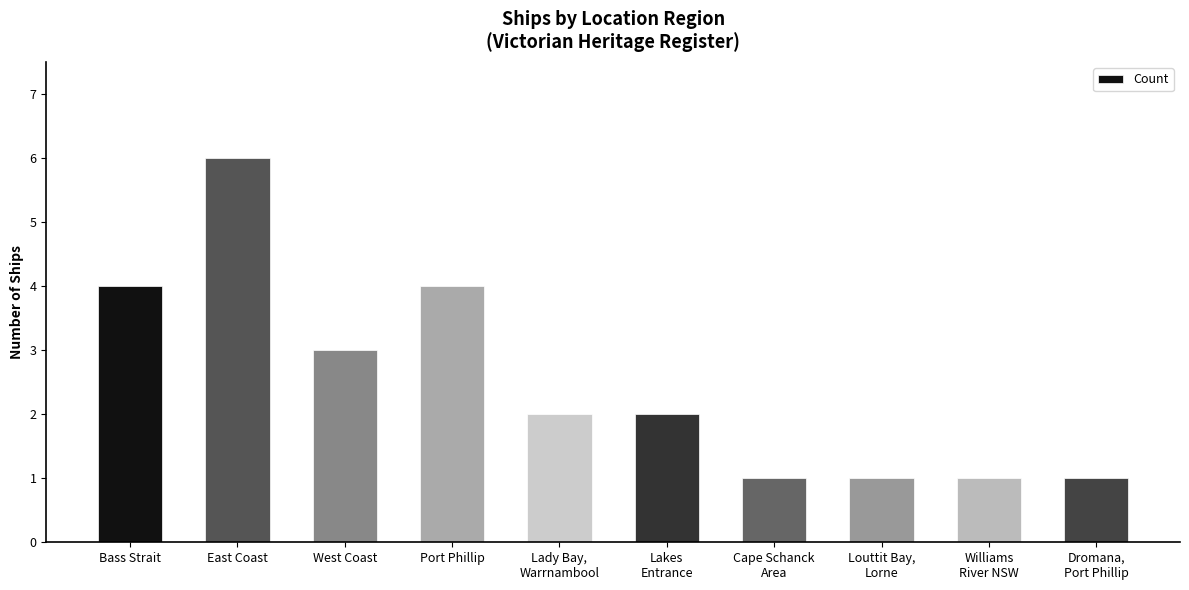

Reading left to right, what are all the values shown in this chart?

Bass Strait=4	East Coast=6	West Coast=3	Port Phillip=4	Lady Bay,
Warrnambool=2	Lakes
Entrance=2	Cape Schanck
Area=1	Louttit Bay,
Lorne=1	Williams
River NSW=1	Dromana,
Port Phillip=1